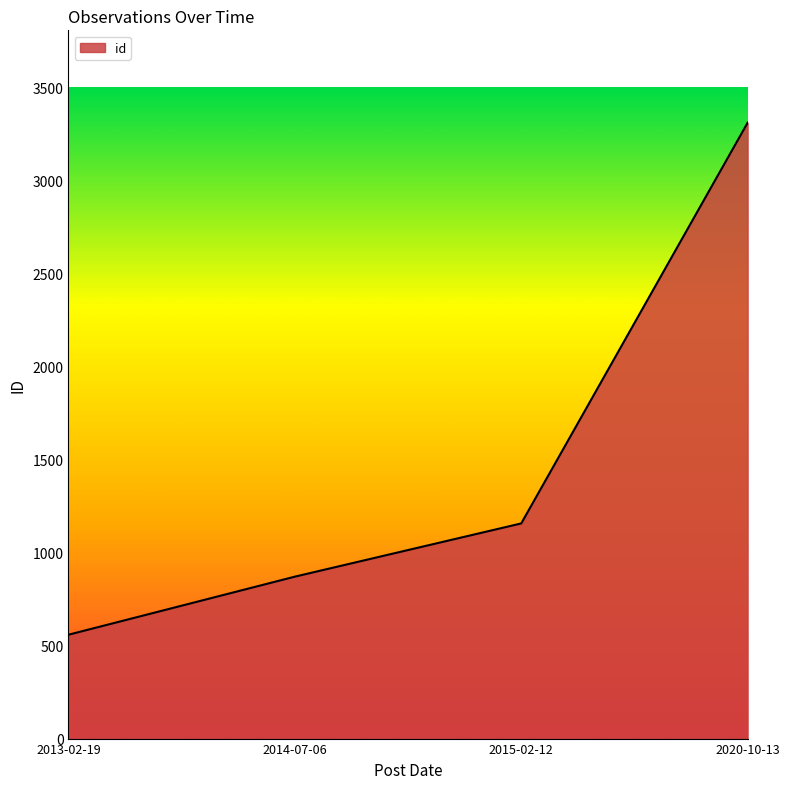

What is the difference between the values at 2014-07-06 and 2015-02-12?

286